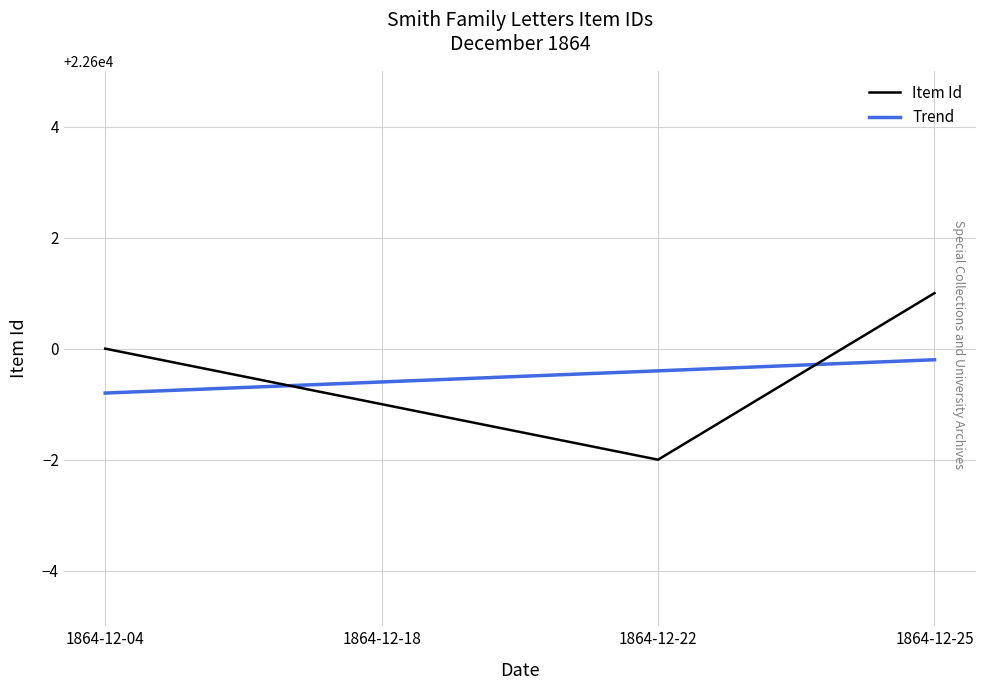

At which label is the value closest to 22599?

1864-12-18